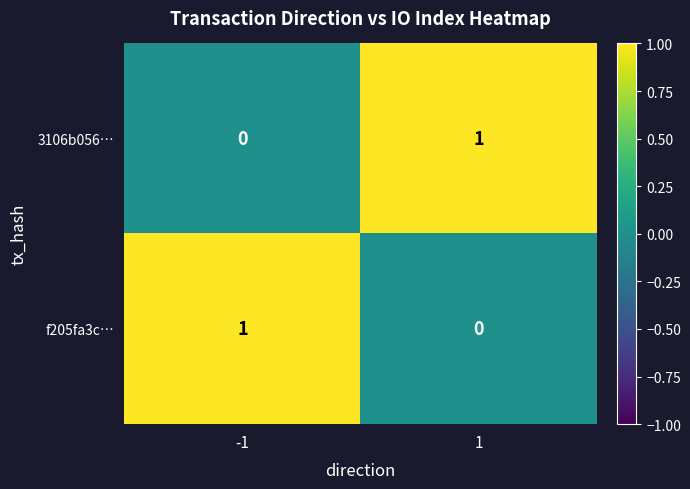

The value of 3106b056… at 1 is 1. True or false?

True